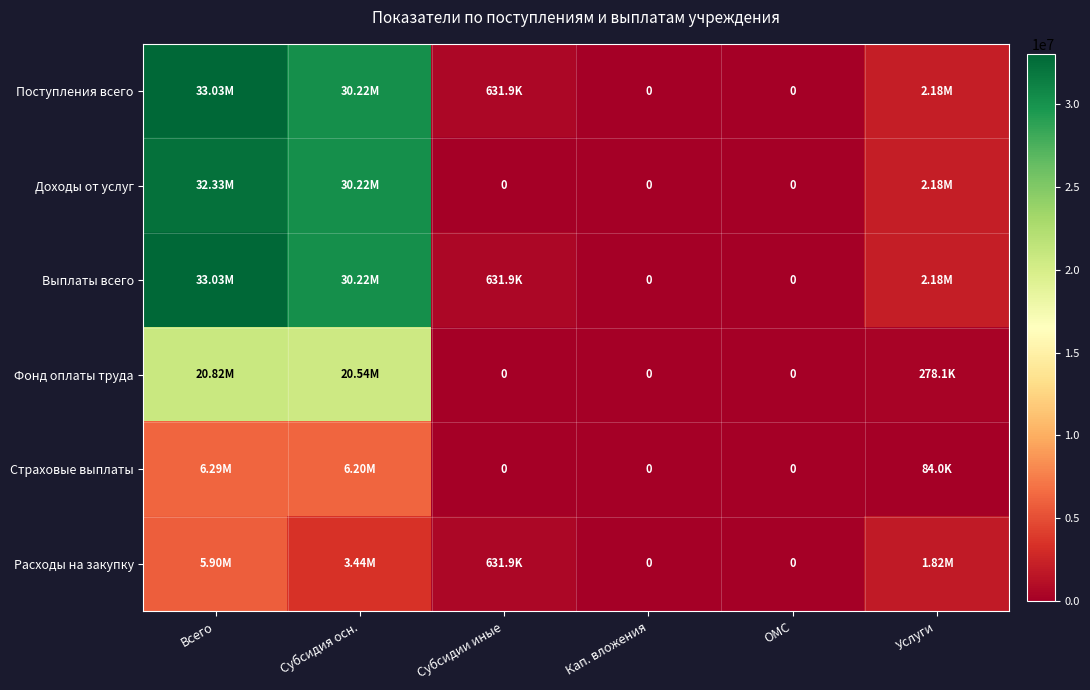

How many data points in Поступления всего are above 2184728?

3